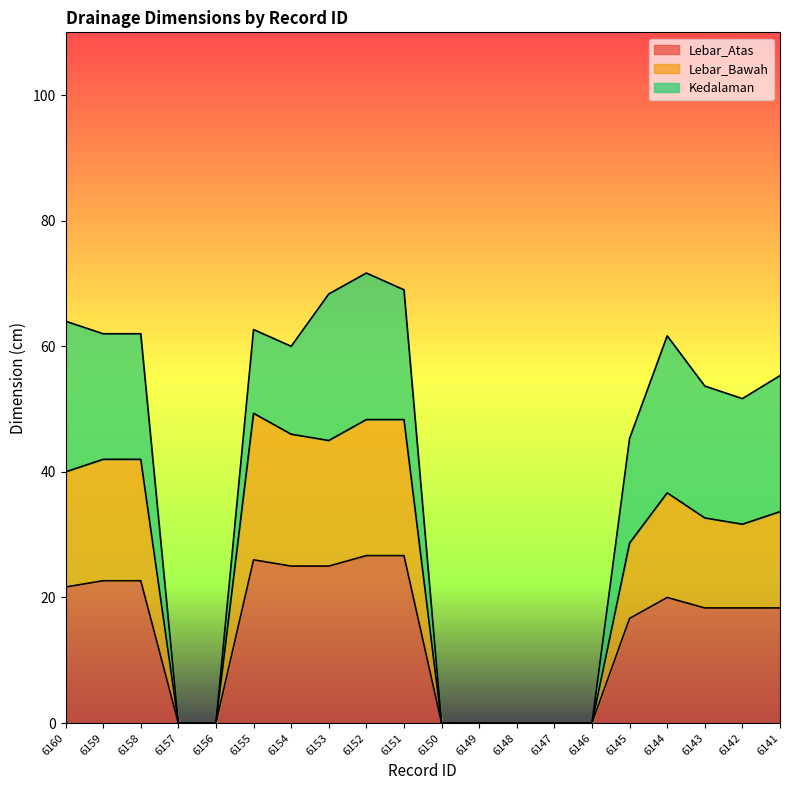

True or false: Lebar_Bawah has more than 1 interior local peaks.

True